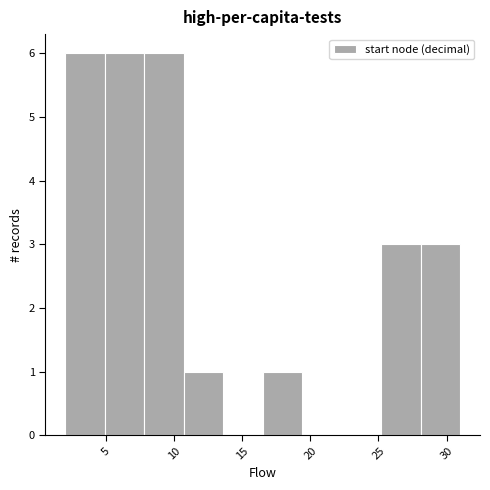

Reading left to right, transcribe this chart: for each bar, give the range it covers on the x-axis and its height. Neither the bar edges nor the heights are printed on the chart, so give them approximately, as read against the axes.

2.0 to 4.9: 6
4.9 to 7.8: 6
7.8 to 10.7: 6
10.7 to 13.6: 1
13.6 to 16.5: 0
16.5 to 19.4: 1
19.4 to 22.3: 0
22.3 to 25.2: 0
25.2 to 28.1: 3
28.1 to 31.0: 3